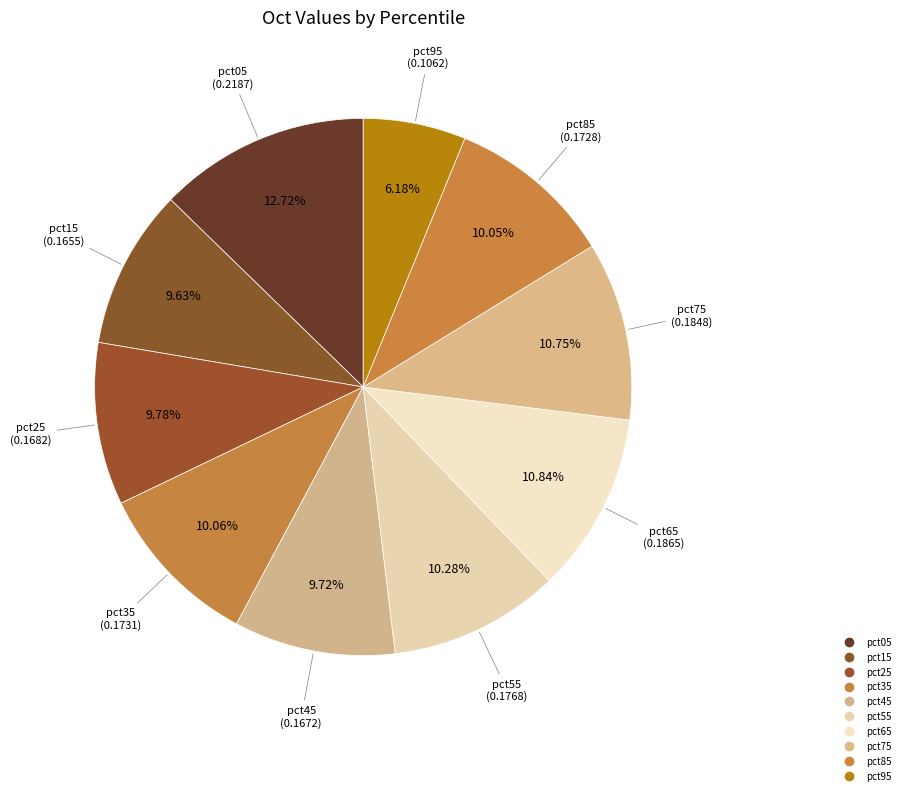

Does pct65 account for over 50% of the chart?

No